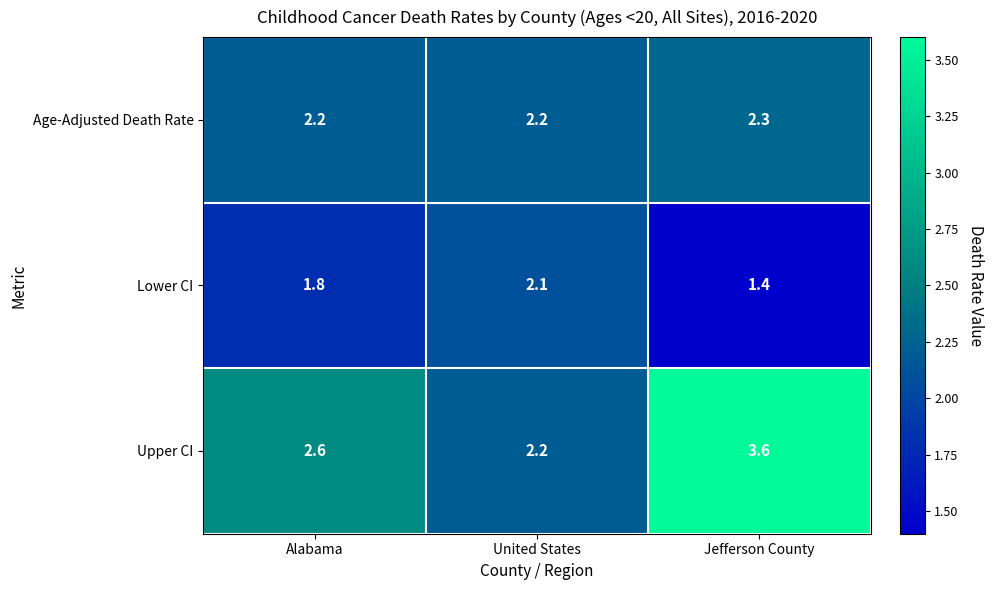

What is the sum of the Age-Adjusted Death Rate values at United States and Alabama?

4.4